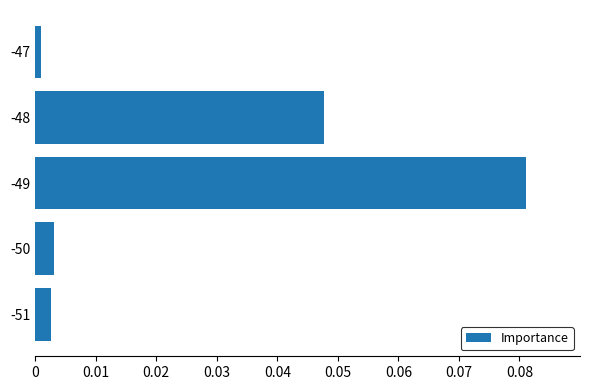

Which label corresponds to the largest value in the chart?

-49